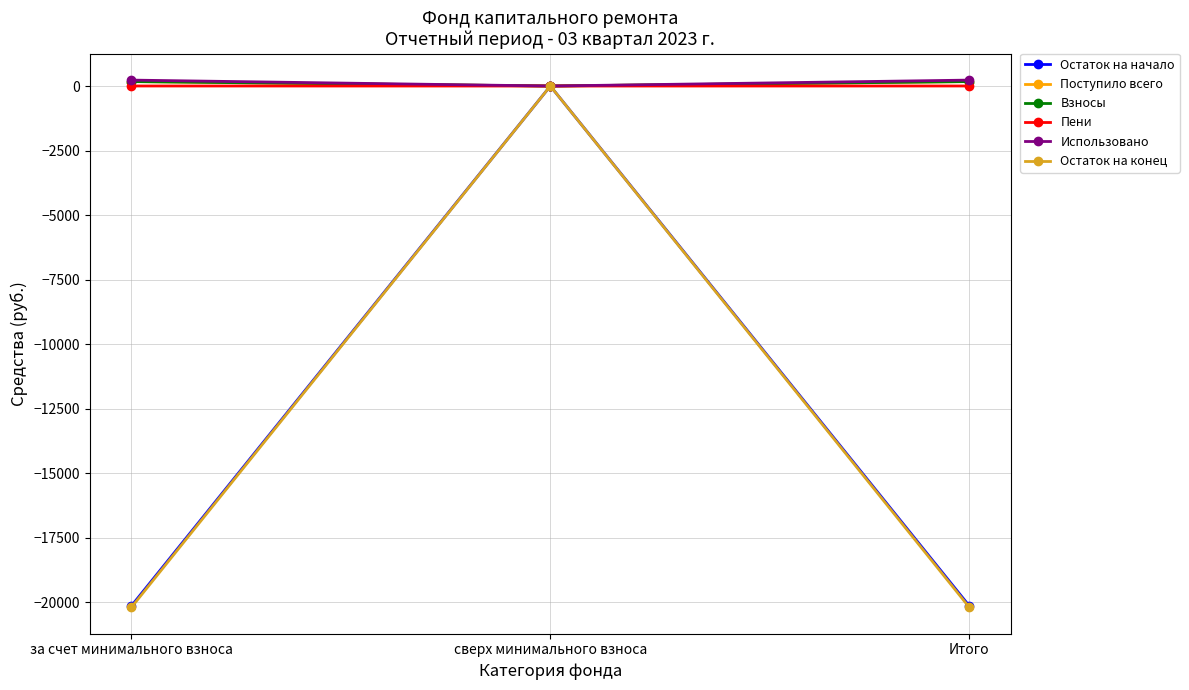

Is it true that Пени equals 1.3 at Итого?

True